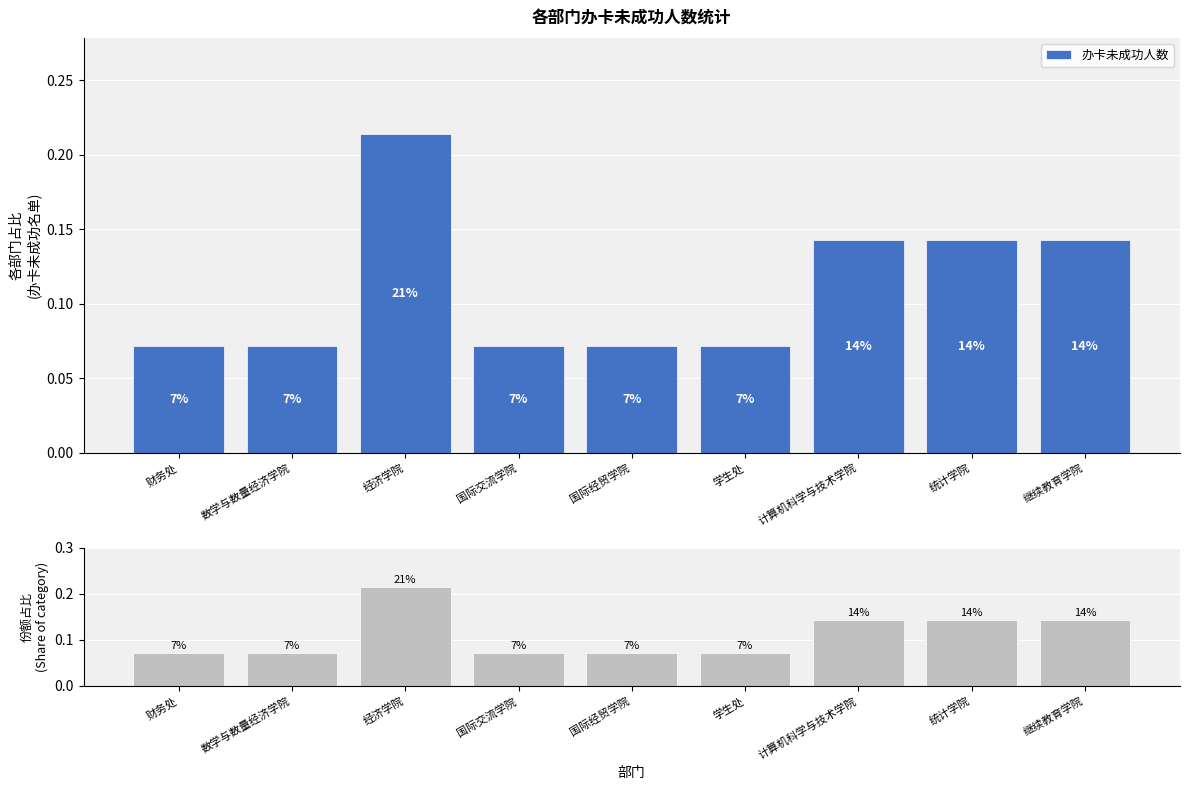

Does the chart contain any negative values?

No